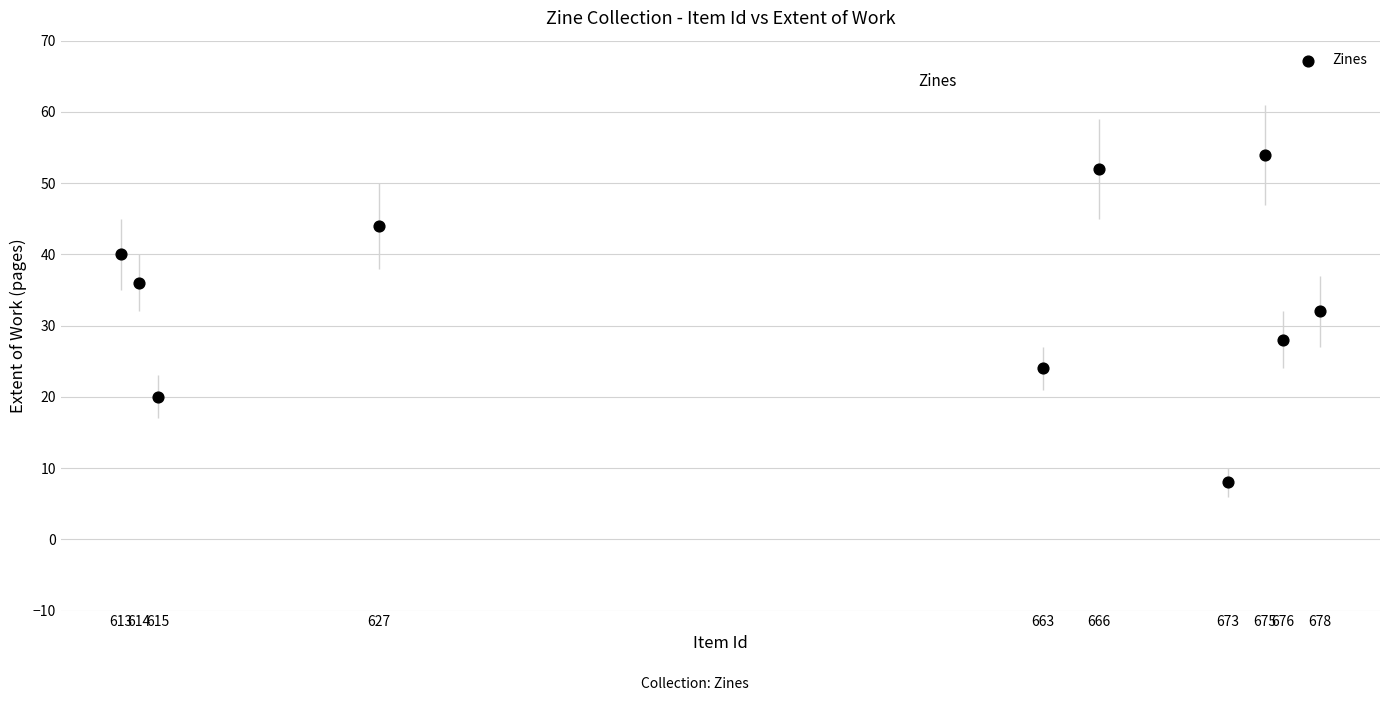

What Y value in the scatter plot is closest to 31?

32